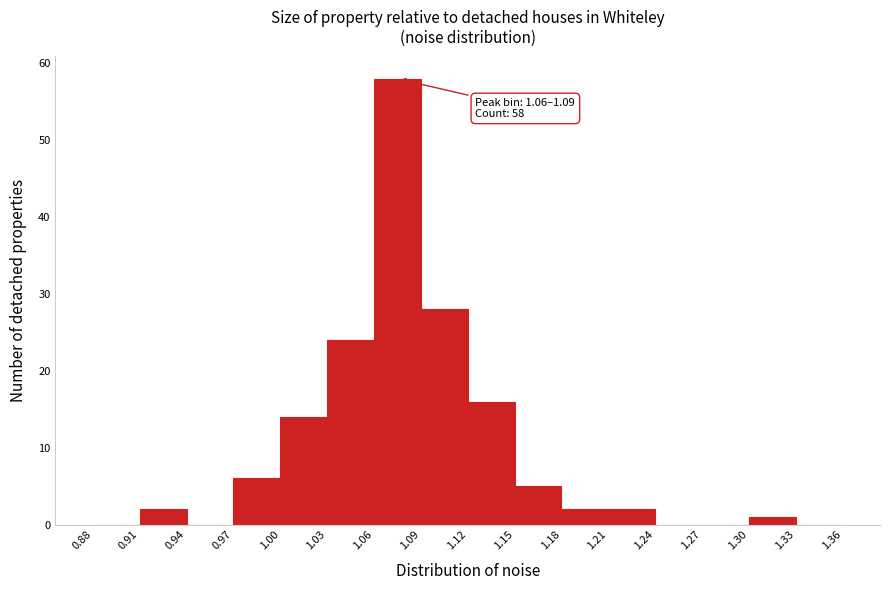

Over which range of the x-axis is the bar tallest?

1.06 to 1.09